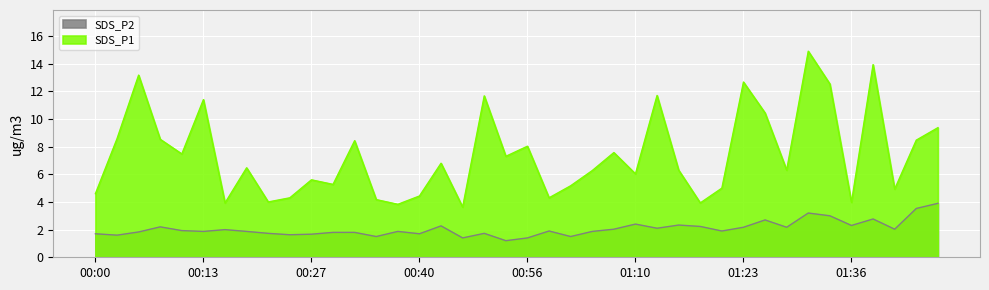

What is the approximate value of SDS_P1 at 01:51?

9.4